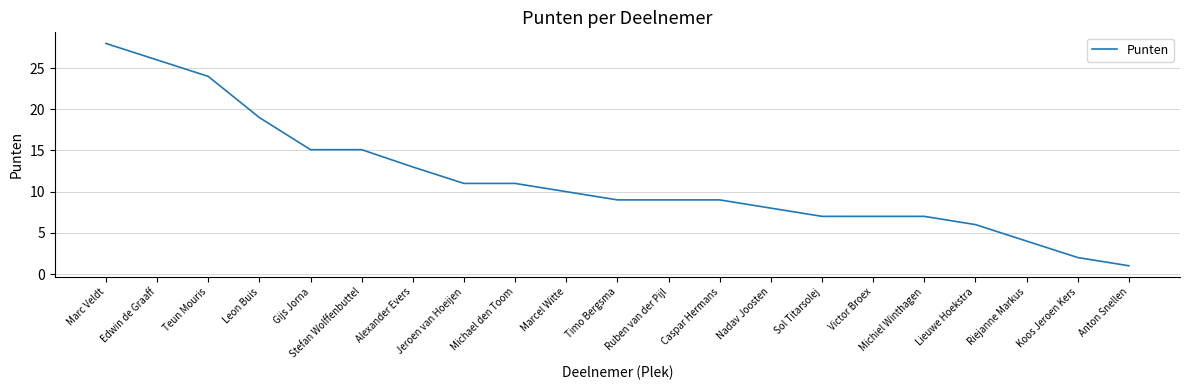

What is the greatest value displayed?

28.0